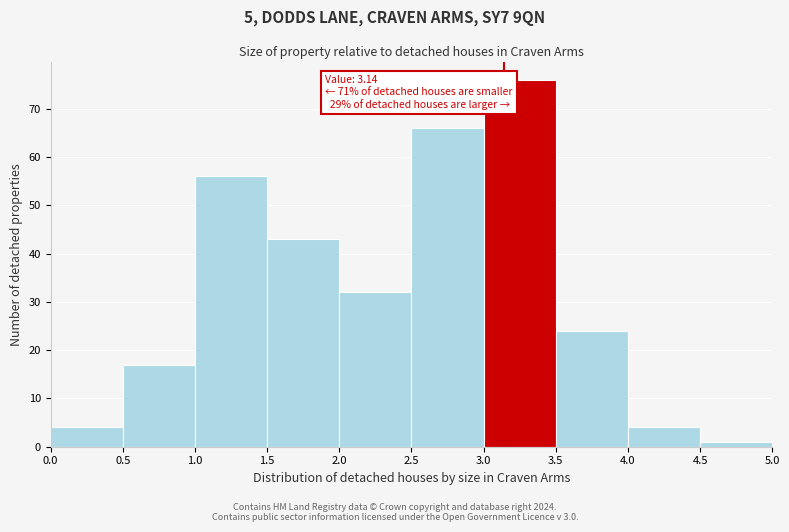

Which range on the x-axis has the tallest bar?

3.0 to 3.5